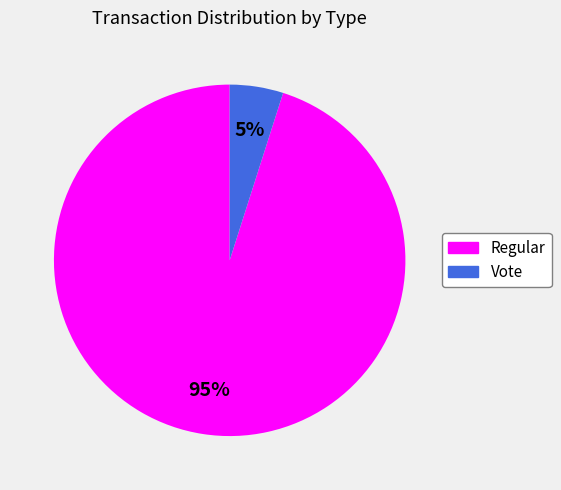

Between Vote and Regular, which is larger?

Regular